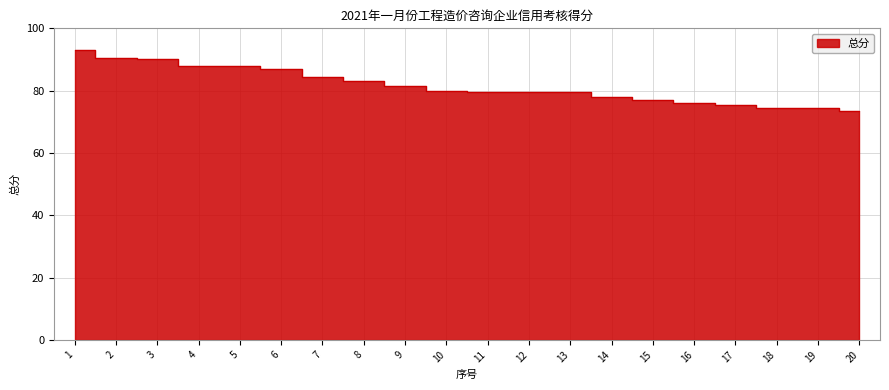

The value at 5 is 138.4. True or false?

False